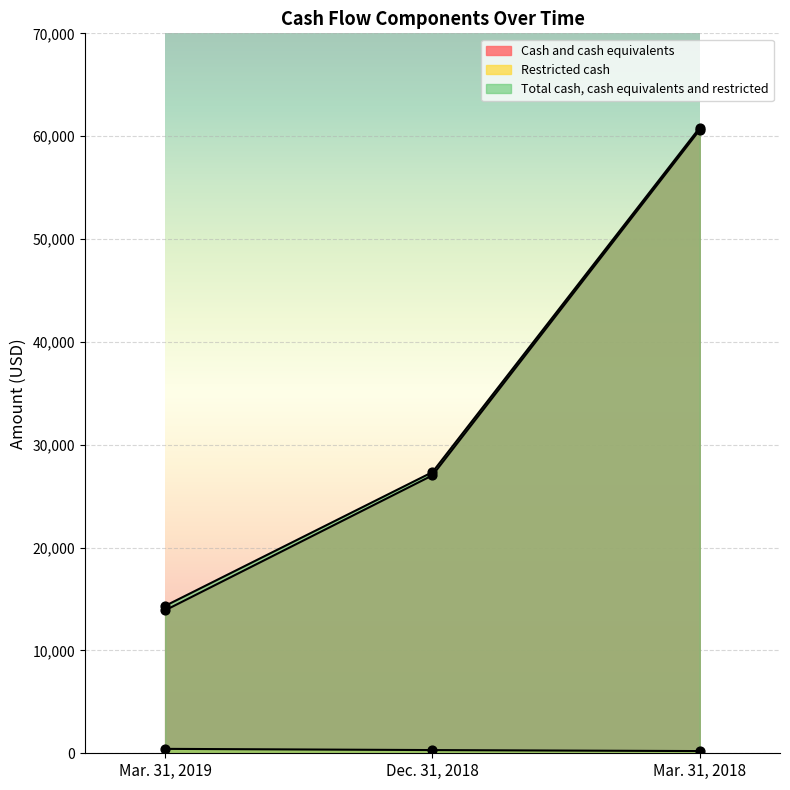

Is the value of Cash and cash equivalents at Mar. 31, 2018 greater than the value of Restricted cash at Mar. 31, 2018?

Yes